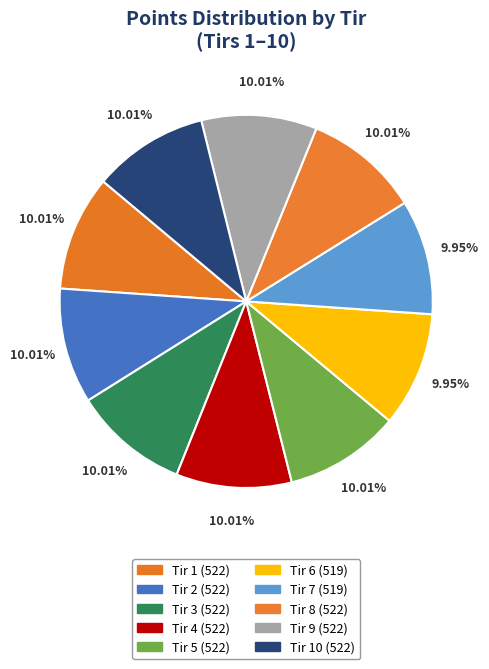

What is the smallest slice in the pie chart?

6